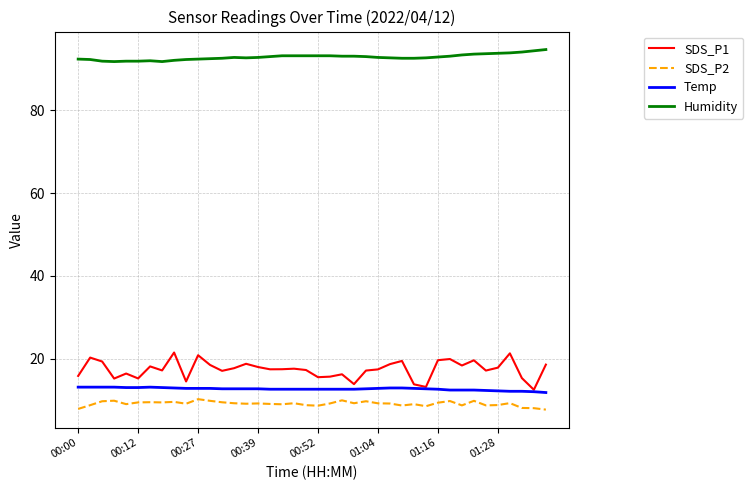

How many series are shown in this chart?

4